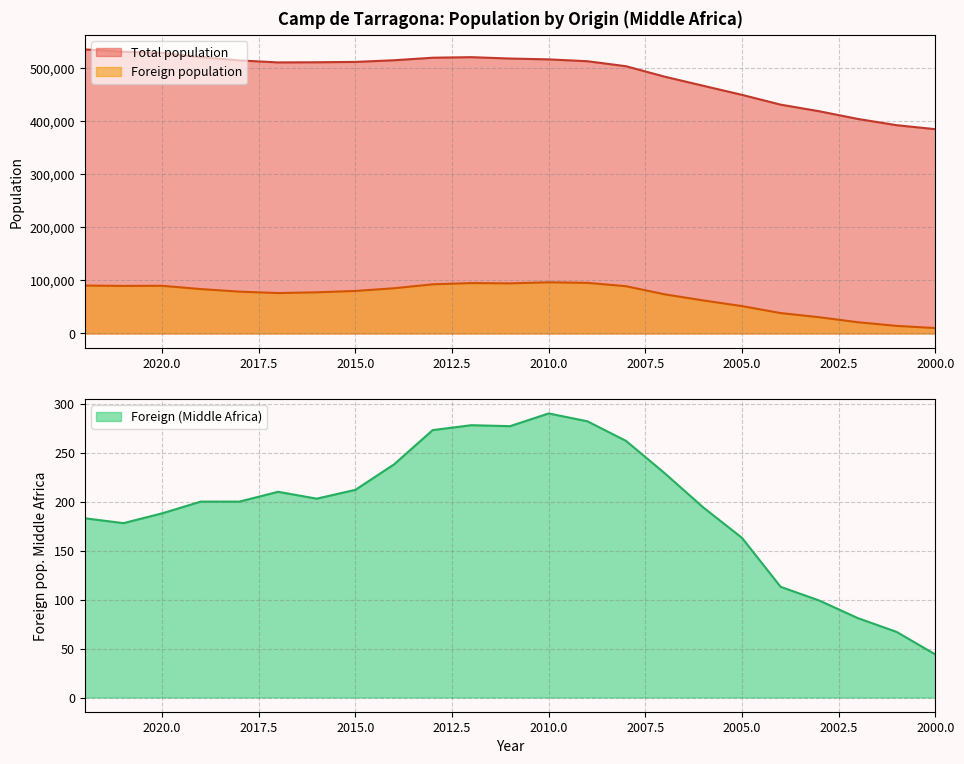

What is the value of the Total population point at the 5th from the left?

515095